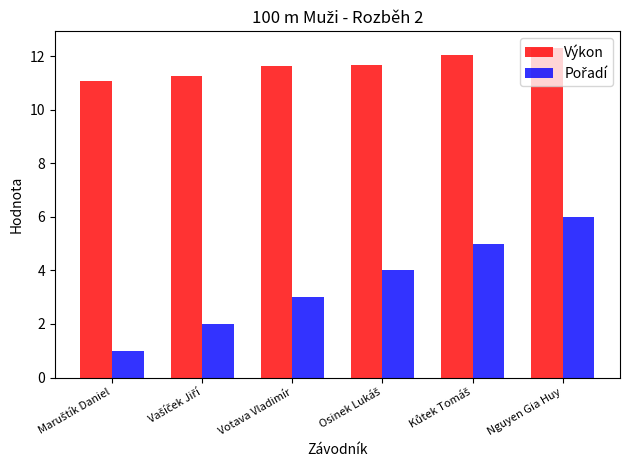

What is the sum of the Výkon values at Votava Vladimír and Nguyen Gia Huy?

23.9